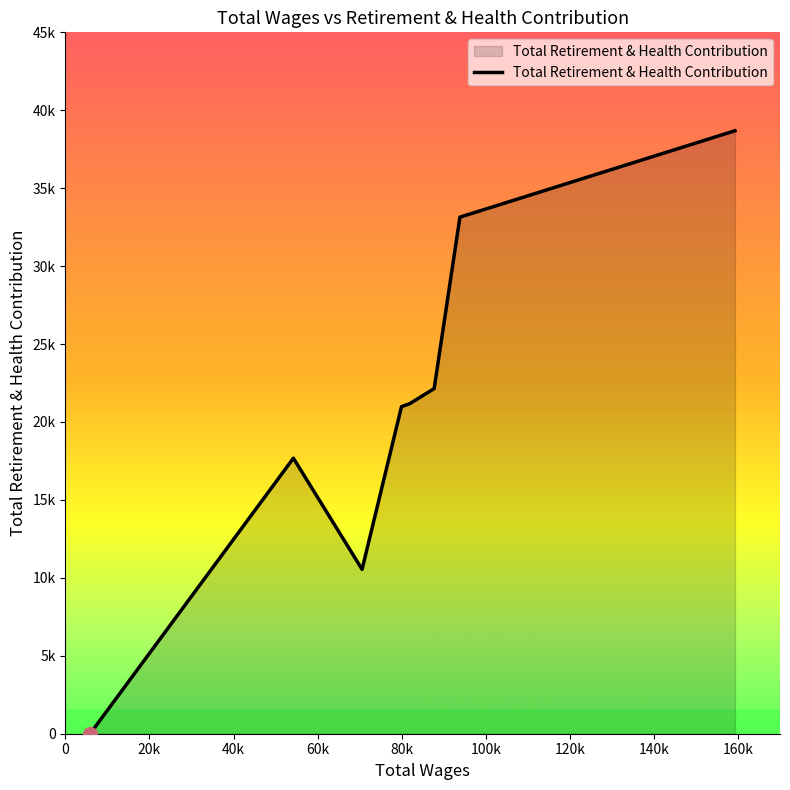

Does the chart display data point markers on the line(s)?

No